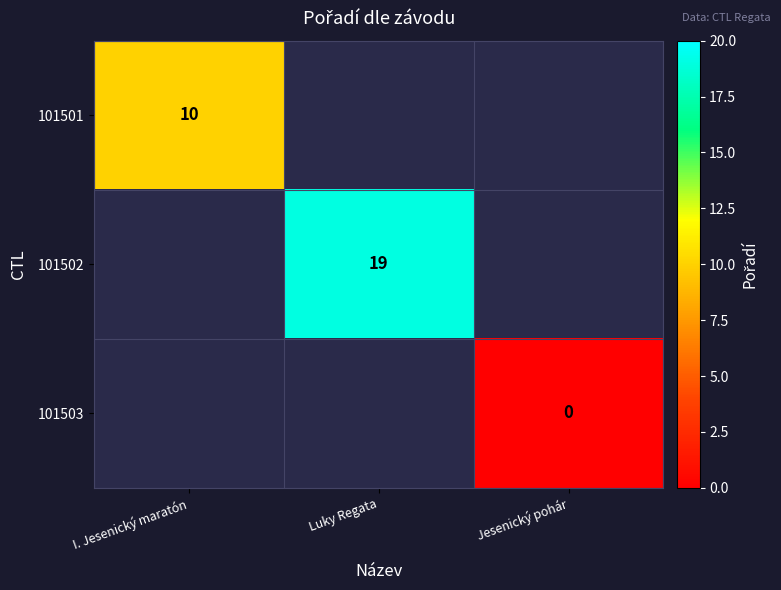

The 101502 series shows 19 at Luky Regata. True or false?

True